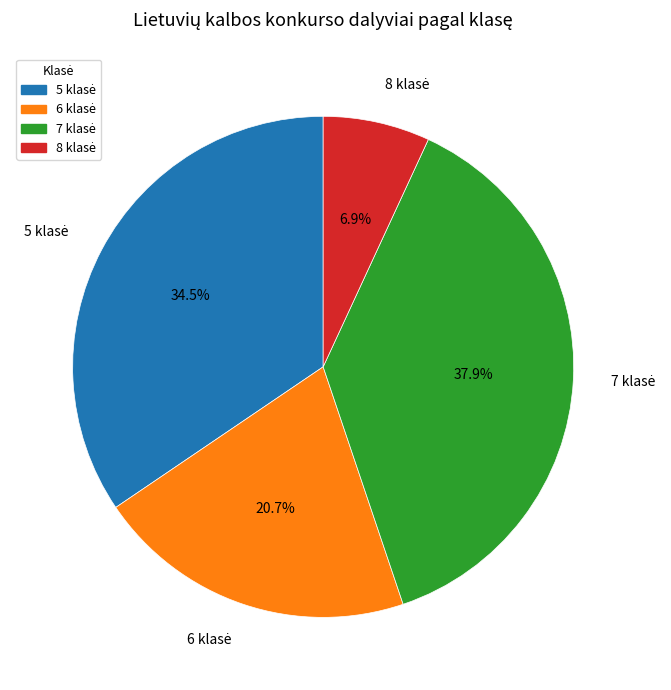

Is there any slice that represents more than half of the pie?

No